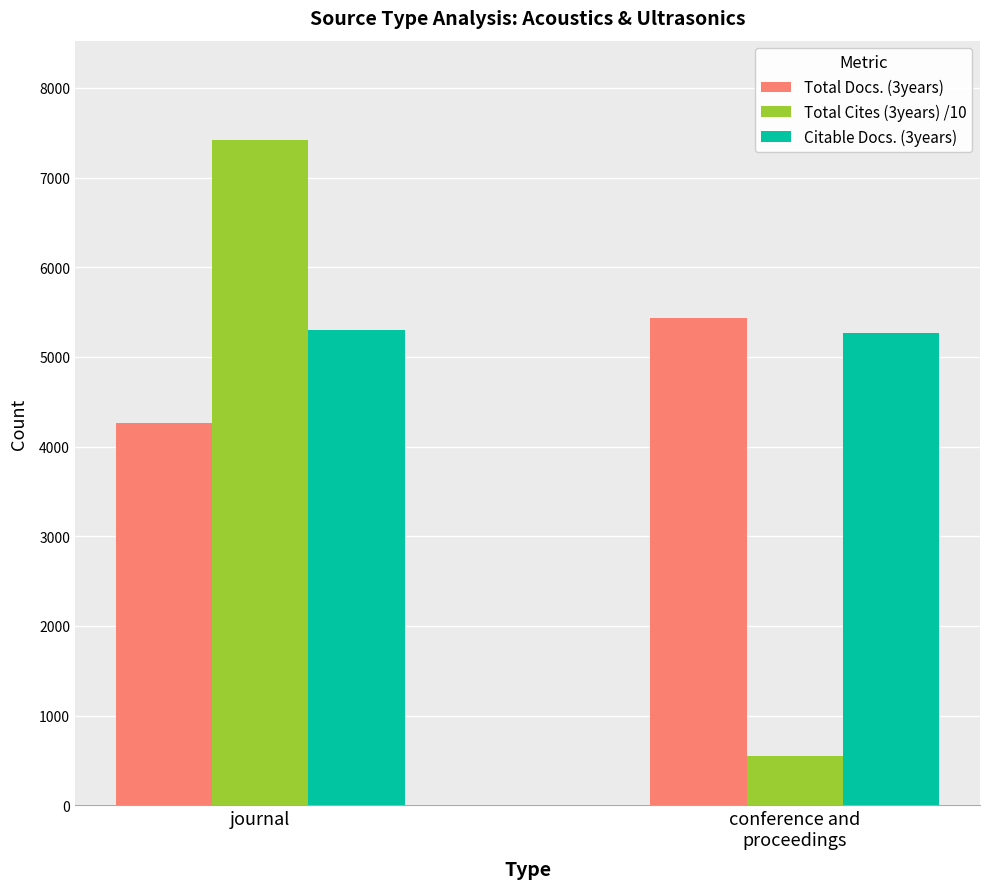

Reading left to right, what are all the values shown in this chart?

Total Docs. (3years): 4268	5436
Total Cites (3years) /10: 7415	547
Citable Docs. (3years): 5299	5264